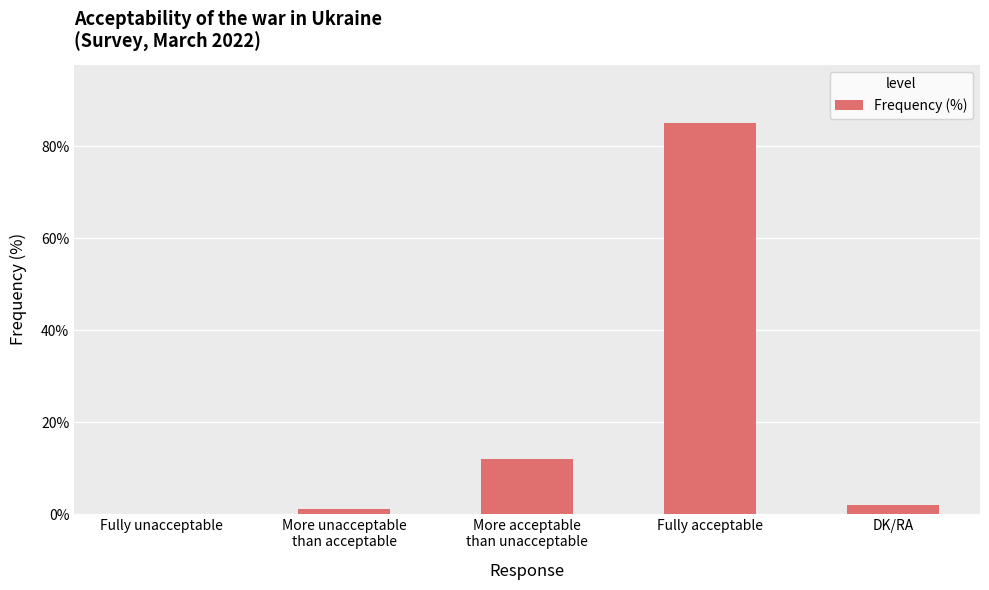

What is the change in value from More unacceptable
than acceptable to More acceptable
than unacceptable?

+11